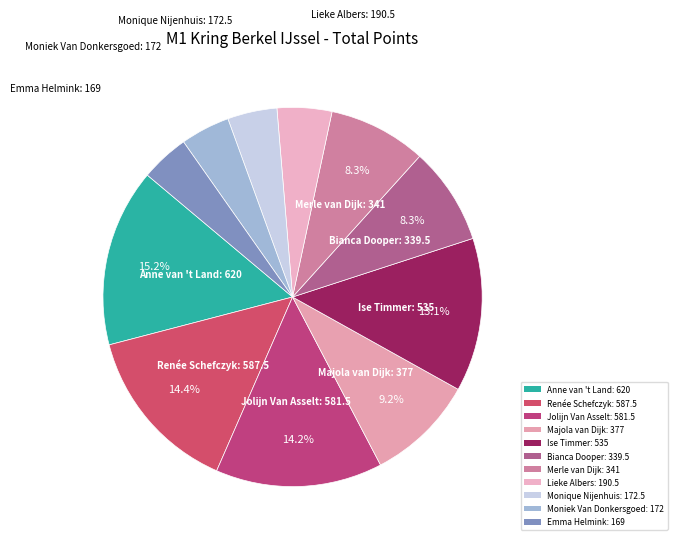

What percentage do Jolijn Van Asselt: 581.5 and Bianca Dooper: 339.5 together represent?

22.5%